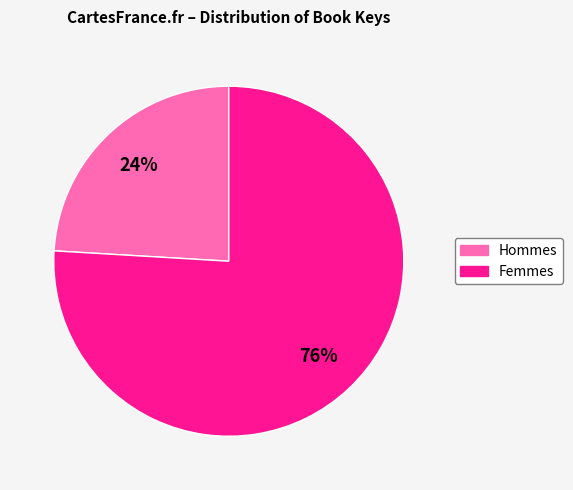

Is there a majority slice in this chart?

Yes